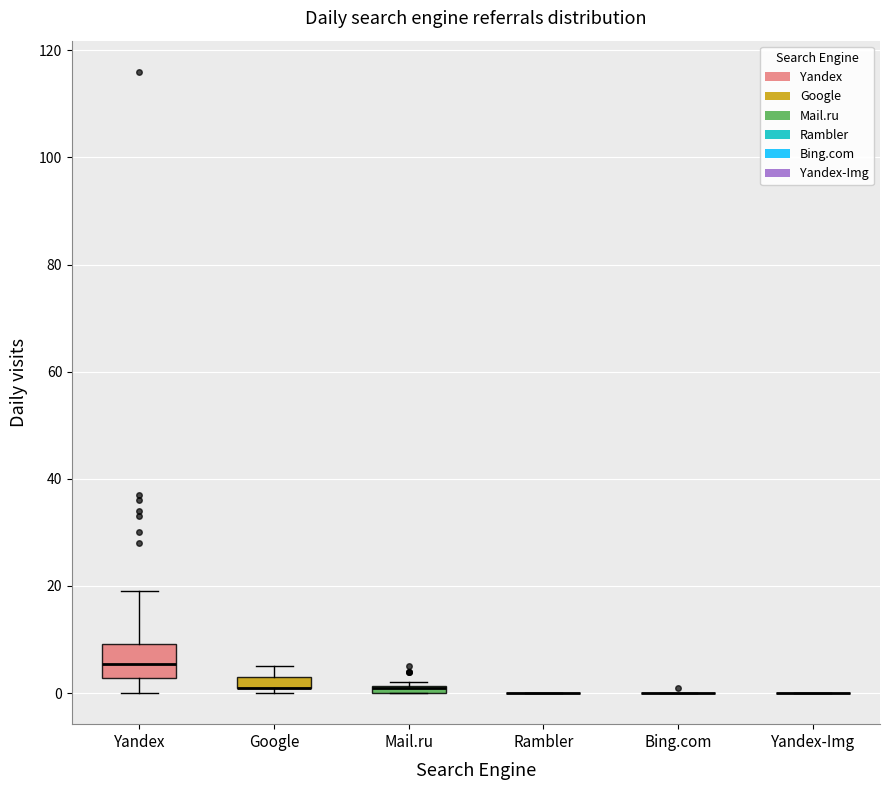

Where is the upper edge of the box for Mail.ru on the y-axis? The values are not printed on the chart, so give them approximately, as read against the axis.

2